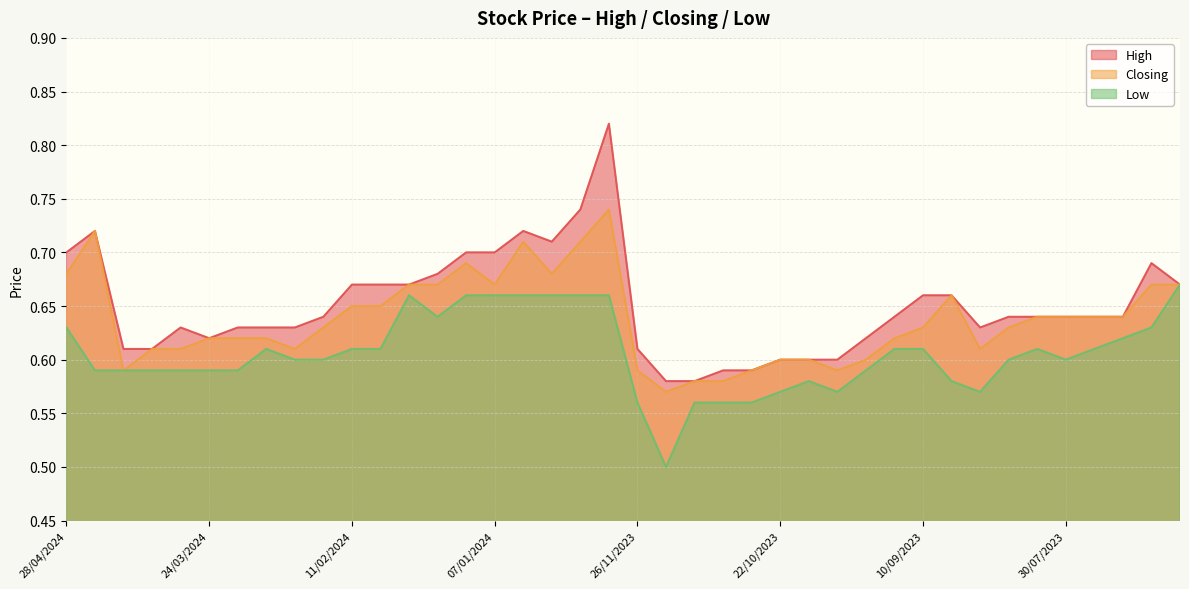

What is the label of the 34th point from the left?

13/08/2023